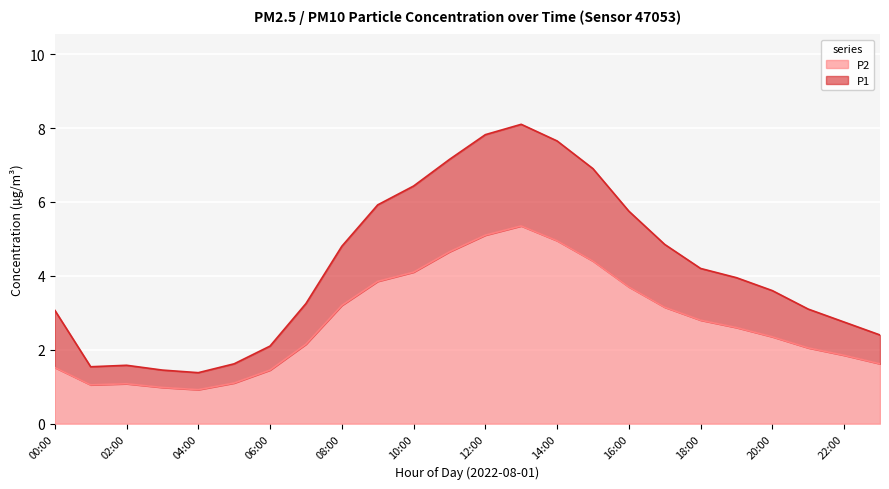

At 16:00, list the series in order from smallest to largest.

P2, P1